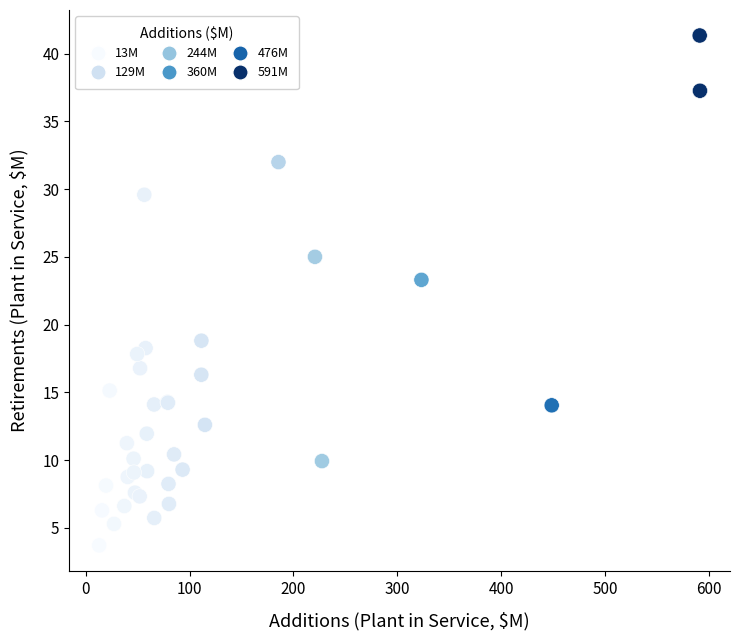

What Y value in the scatter plot is closest to 22?

23.3